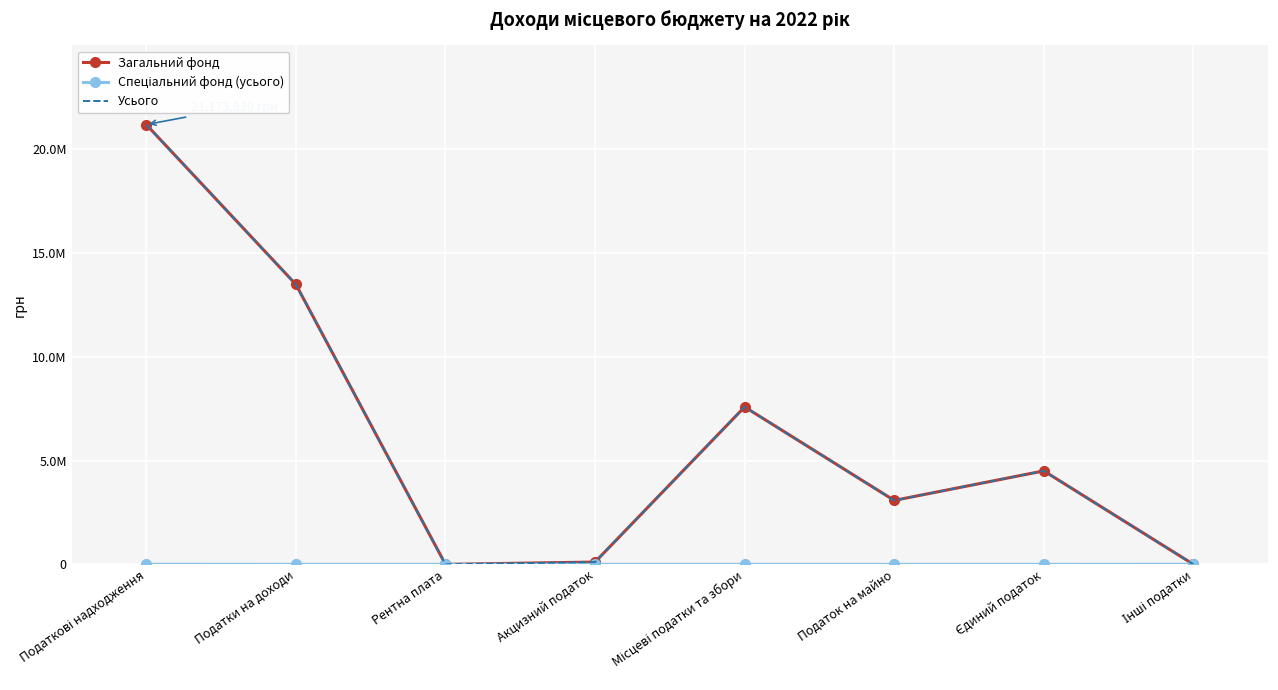

Count the number of data series in this chart.

3